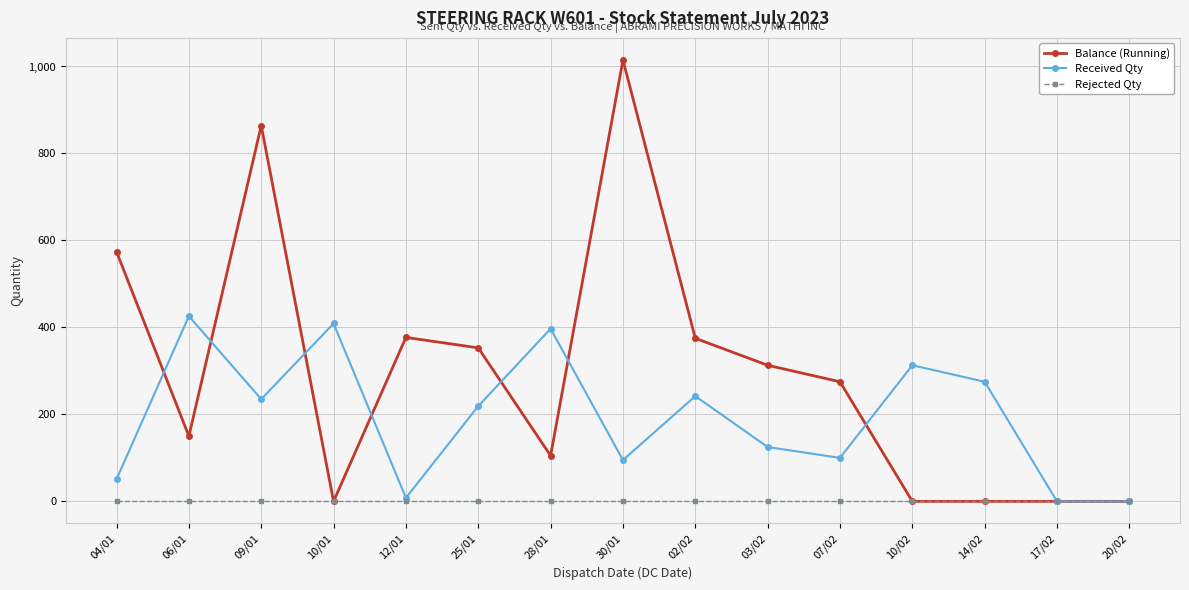

What is the label of the 15th point from the left?

20/02